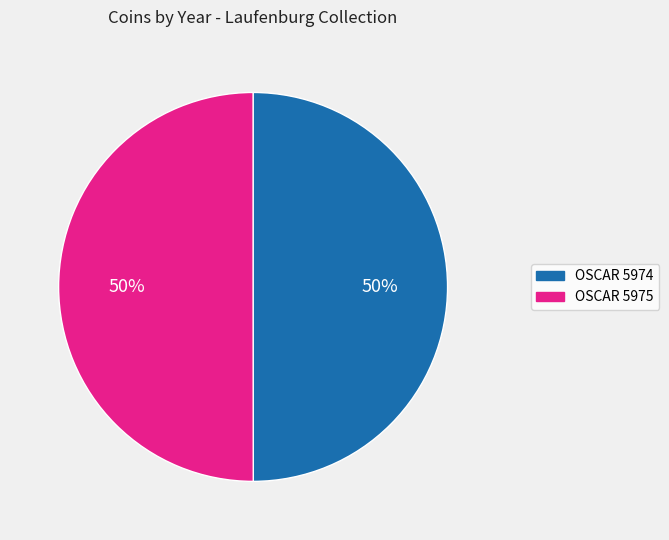

Do OSCAR 5975 and OSCAR 5974 together represent more than half of the pie?

Yes